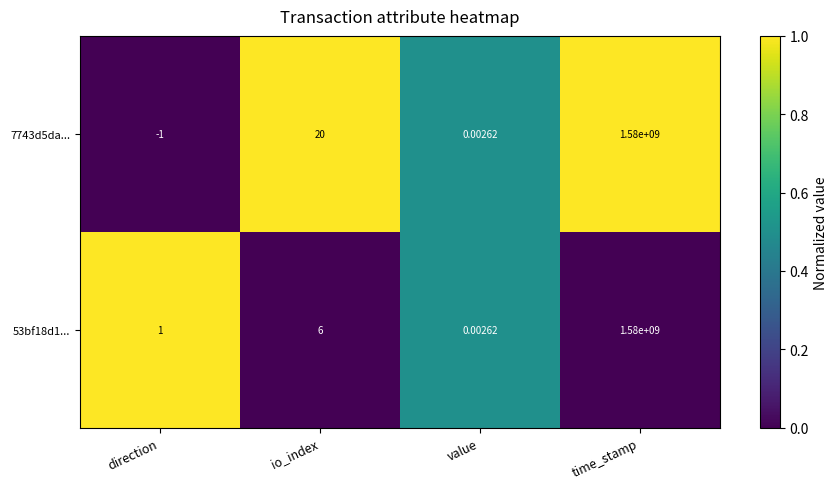

List the series in order of their overall mean, highest first.

7743d5da..., 53bf18d1...